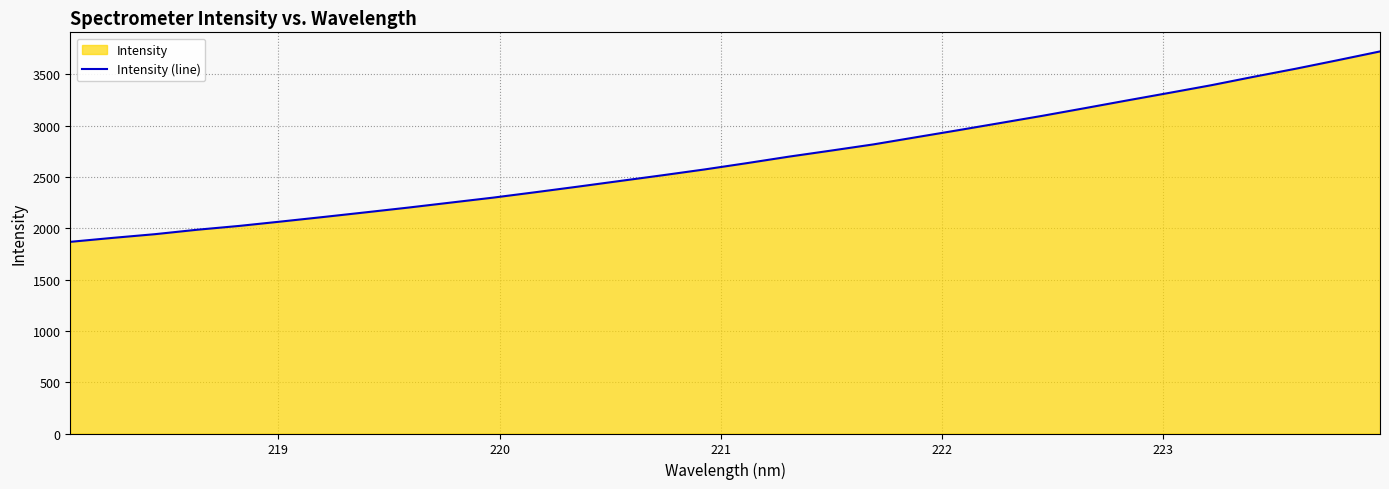

What is the difference between the maximum and minimum values?

1855.3